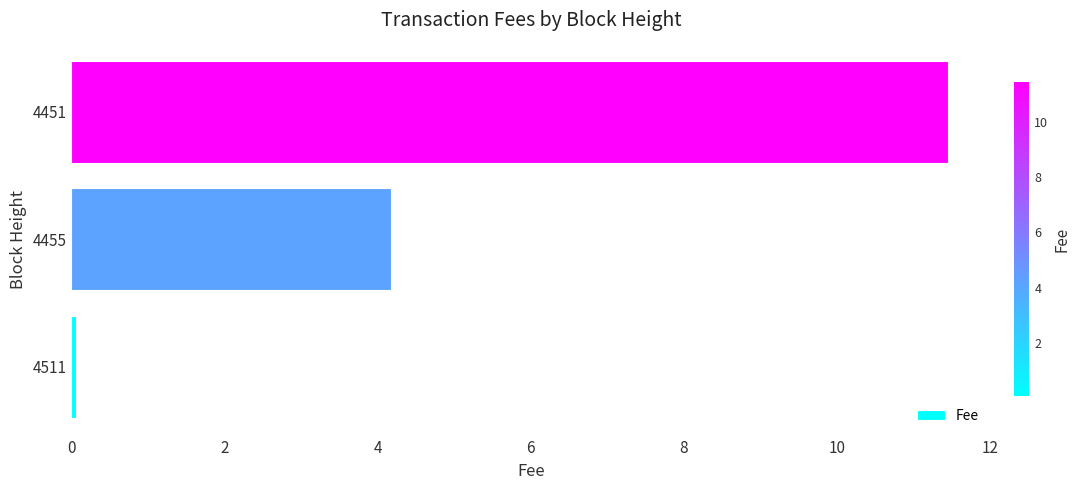

What is the average value?

5.2